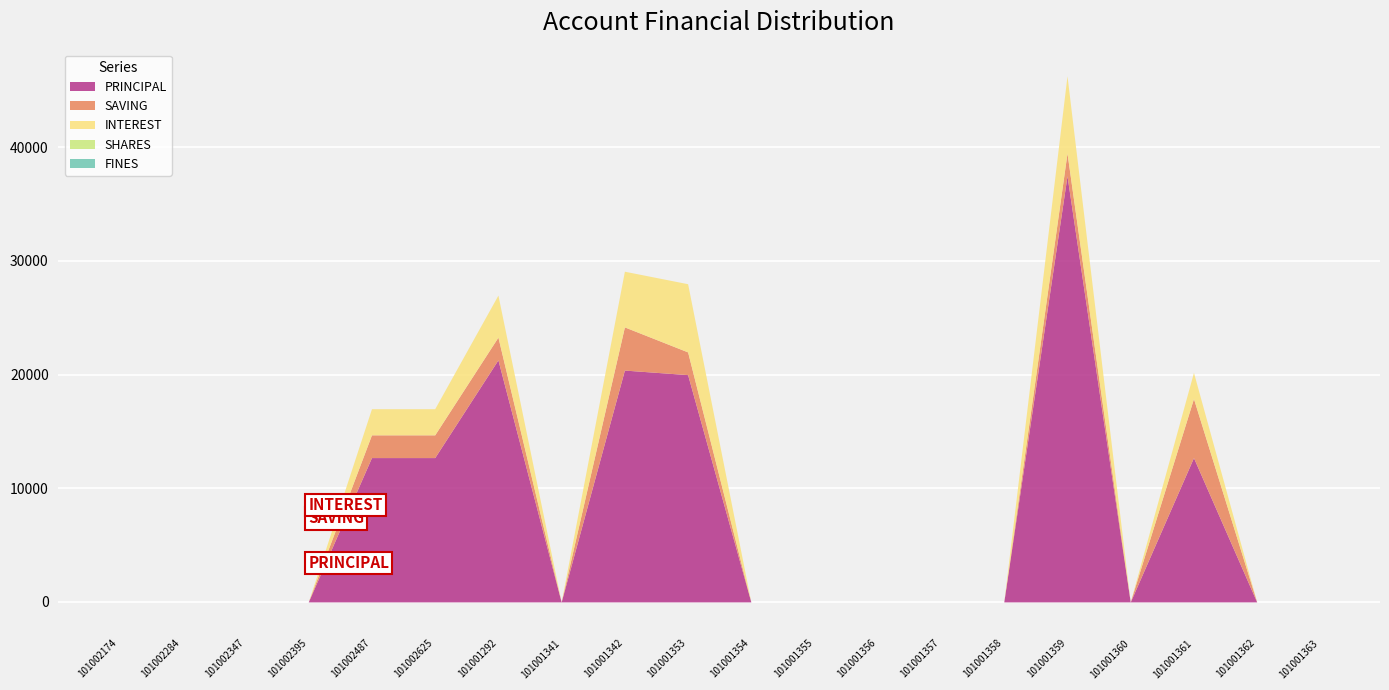

At how many categories does at least one series exceed 13953?

4